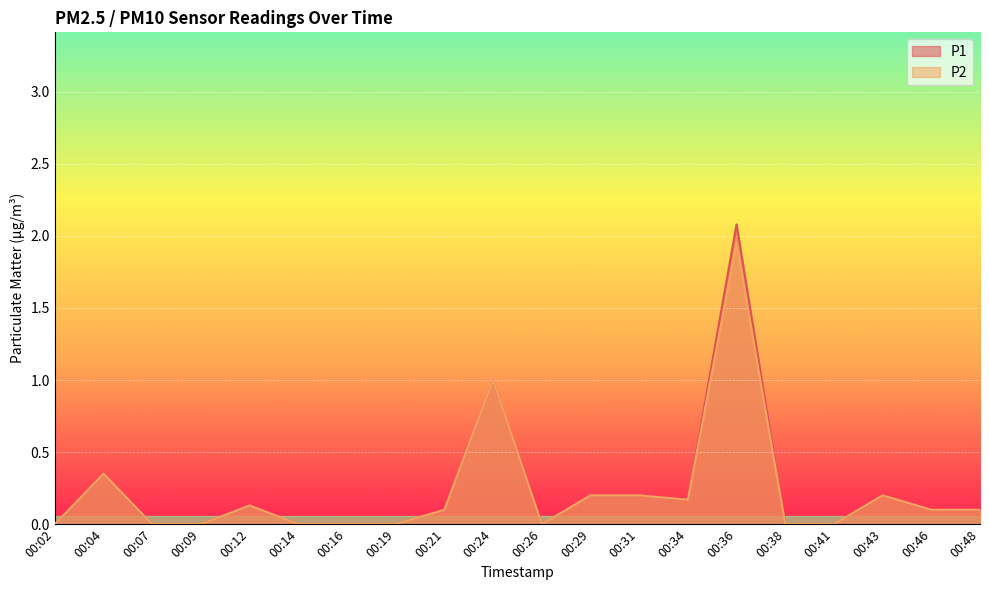

Reading left to right, list all the values displayed in this chart.

P1: 00:02=0.0	00:04=0.3	00:07=0.0	00:09=0.0	00:12=0.1	00:14=0.0	00:16=0.0	00:19=0.0	00:21=0.1	00:24=1.0	00:26=0.0	00:29=0.2	00:31=0.2	00:34=0.2	00:36=2.1	00:38=0.0	00:41=0.0	00:43=0.2	00:46=0.1	00:48=0.1
P2: 00:02=0.0	00:04=0.3	00:07=0.0	00:09=0.0	00:12=0.1	00:14=0.0	00:16=0.0	00:19=0.0	00:21=0.1	00:24=1.0	00:26=0.0	00:29=0.2	00:31=0.2	00:34=0.2	00:36=1.9	00:38=0.0	00:41=0.0	00:43=0.2	00:46=0.1	00:48=0.1